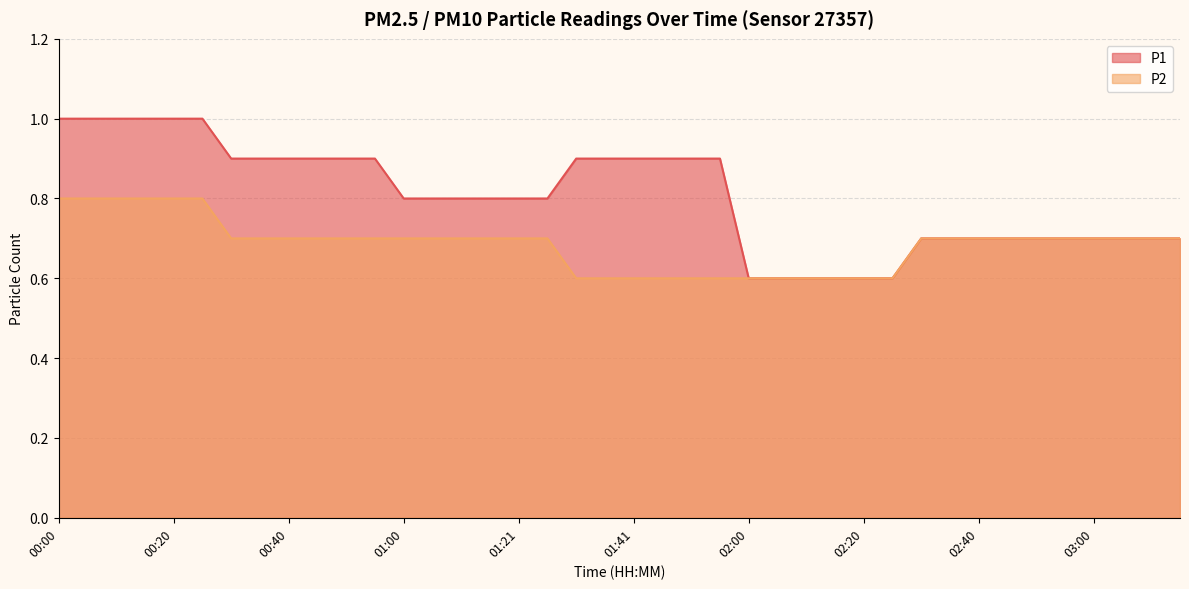

Between 01:00 and 02:20, which series saw the biggest shift?

P1